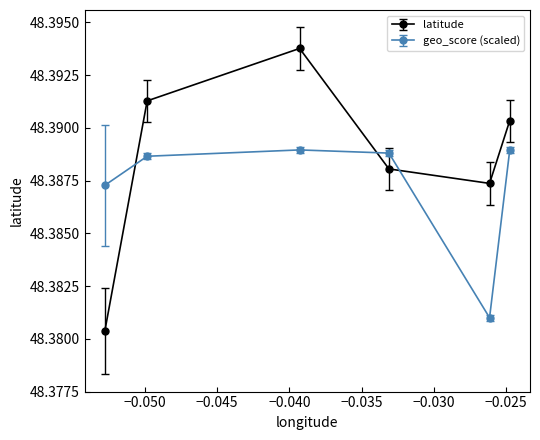

Which series has the largest range (max minus min)?

latitude